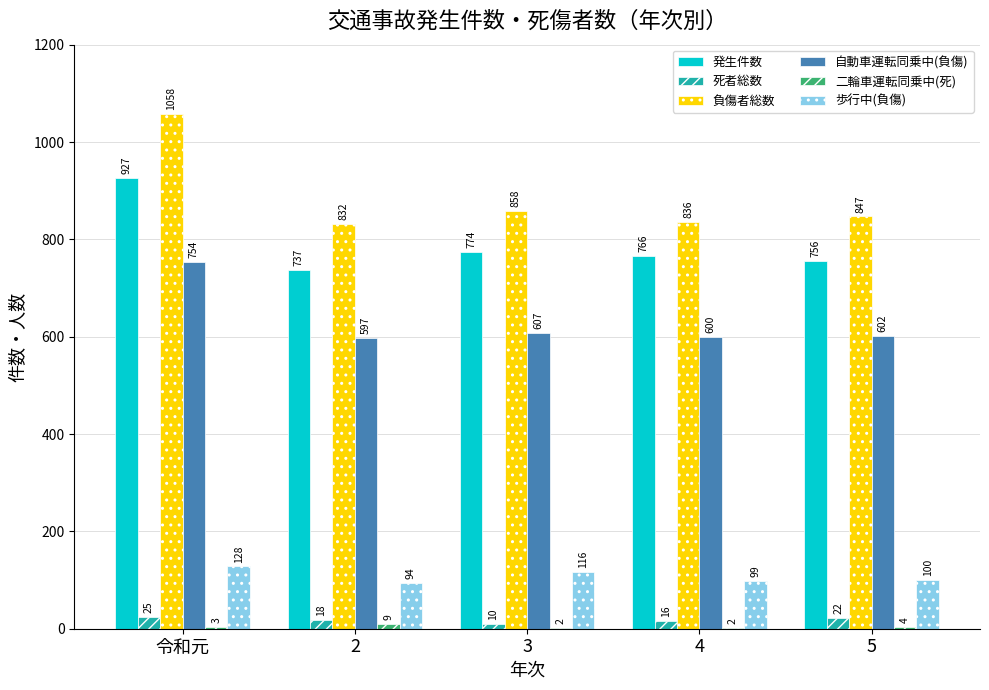

The 死者総数 series shows 18 at 2. True or false?

True